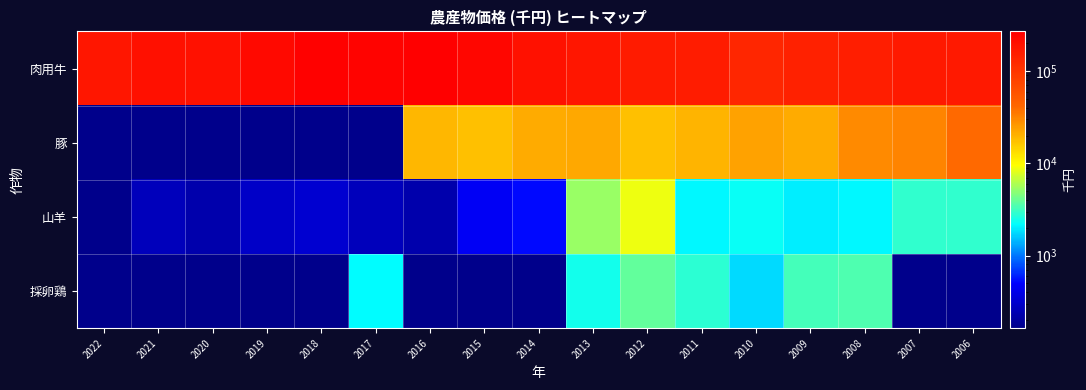

List the series in order of their peak value, highest first.

肉用牛, 豚, 山羊, 採卵鶏